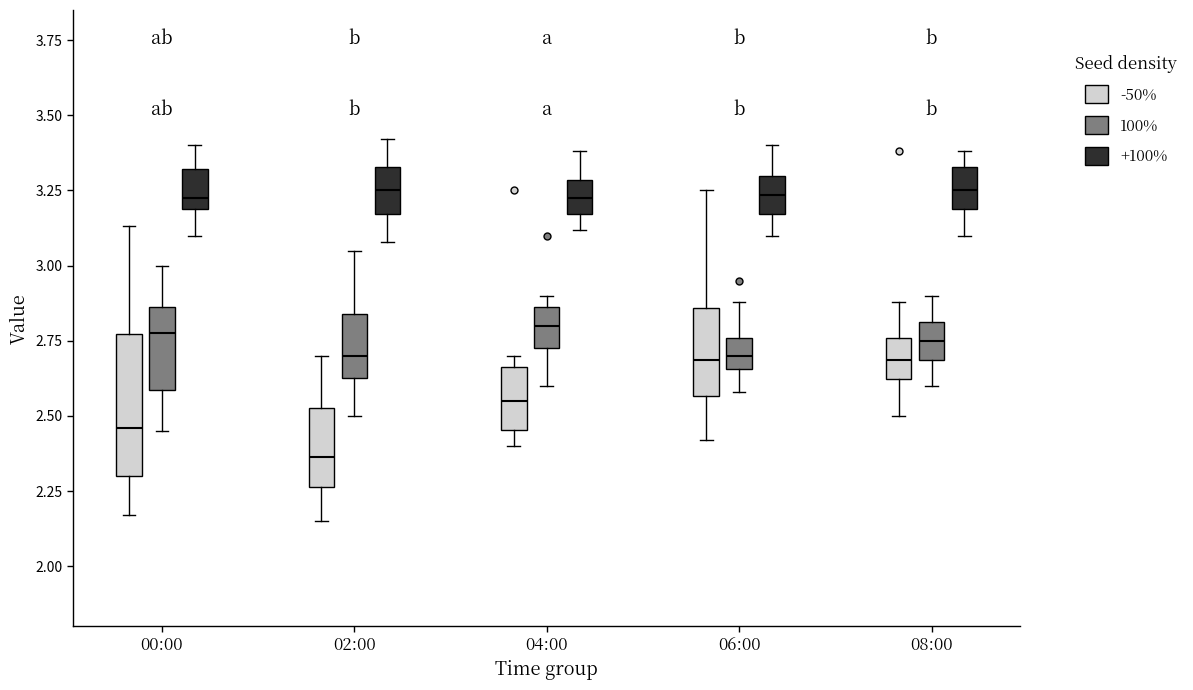

Reading left to right, transcribe this box plot: for each box, give where its median line is, the range the box spans, and where its two whiskers end, as read against the y-axis. The values are not printed on the chart, so give them approximately, as read against the axis.

00:00 (-50%): median 2.45, box 2.30 to 2.75, whiskers 2.15 to 3.15
00:00 (100%): median 2.80, box 2.60 to 2.85, whiskers 2.45 to 3.00
00:00 (+100%): median 3.25, box 3.20 to 3.30, whiskers 3.10 to 3.40
02:00 (-50%): median 2.35, box 2.25 to 2.55, whiskers 2.15 to 2.70
02:00 (100%): median 2.70, box 2.65 to 2.85, whiskers 2.50 to 3.05
02:00 (+100%): median 3.25, box 3.15 to 3.35, whiskers 3.10 to 3.40
04:00 (-50%): median 2.55, box 2.45 to 2.65, whiskers 2.40 to 2.70
04:00 (100%): median 2.80, box 2.75 to 2.85, whiskers 2.60 to 2.90
04:00 (+100%): median 3.25, box 3.15 to 3.30, whiskers 3.10 to 3.40
06:00 (-50%): median 2.70, box 2.55 to 2.85, whiskers 2.40 to 3.25
06:00 (100%): median 2.70, box 2.65 to 2.75, whiskers 2.60 to 2.90
06:00 (+100%): median 3.25, box 3.15 to 3.30, whiskers 3.10 to 3.40
08:00 (-50%): median 2.70, box 2.60 to 2.75, whiskers 2.50 to 2.90
08:00 (100%): median 2.75, box 2.70 to 2.80, whiskers 2.60 to 2.90
08:00 (+100%): median 3.25, box 3.20 to 3.35, whiskers 3.10 to 3.40